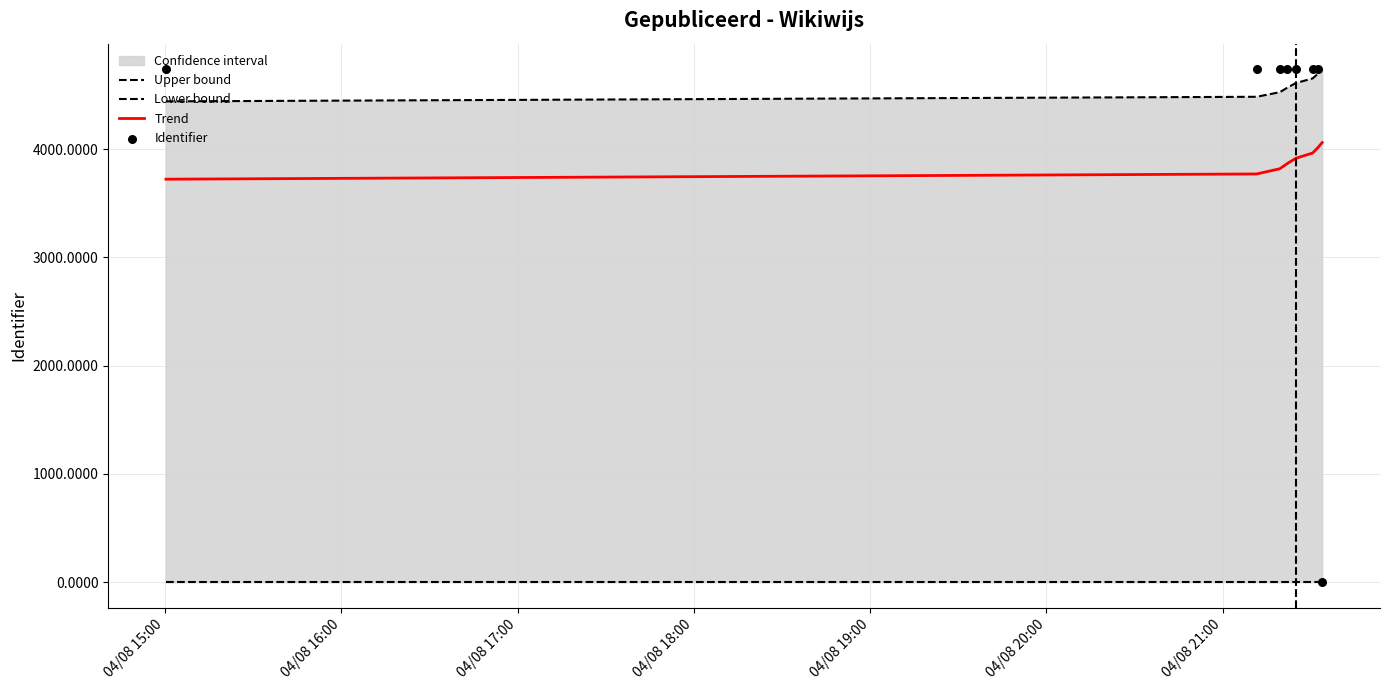

What is the lowest value of the Trend series?

3721.3